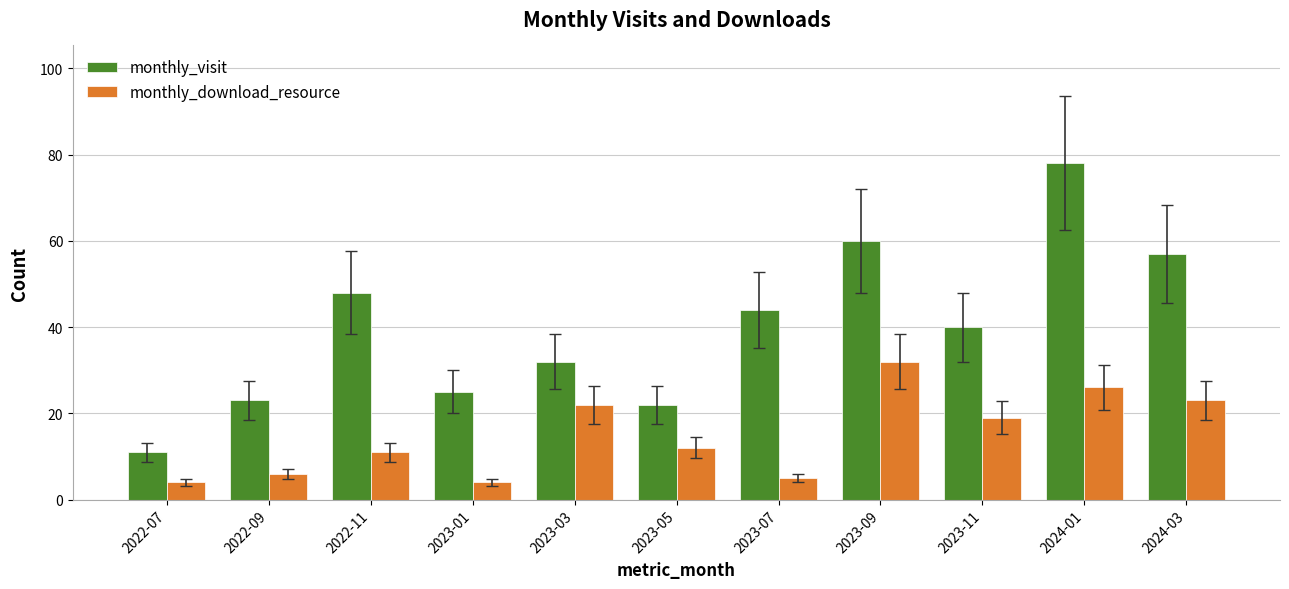

What is the label of the 9th bar from the left?

2023-11